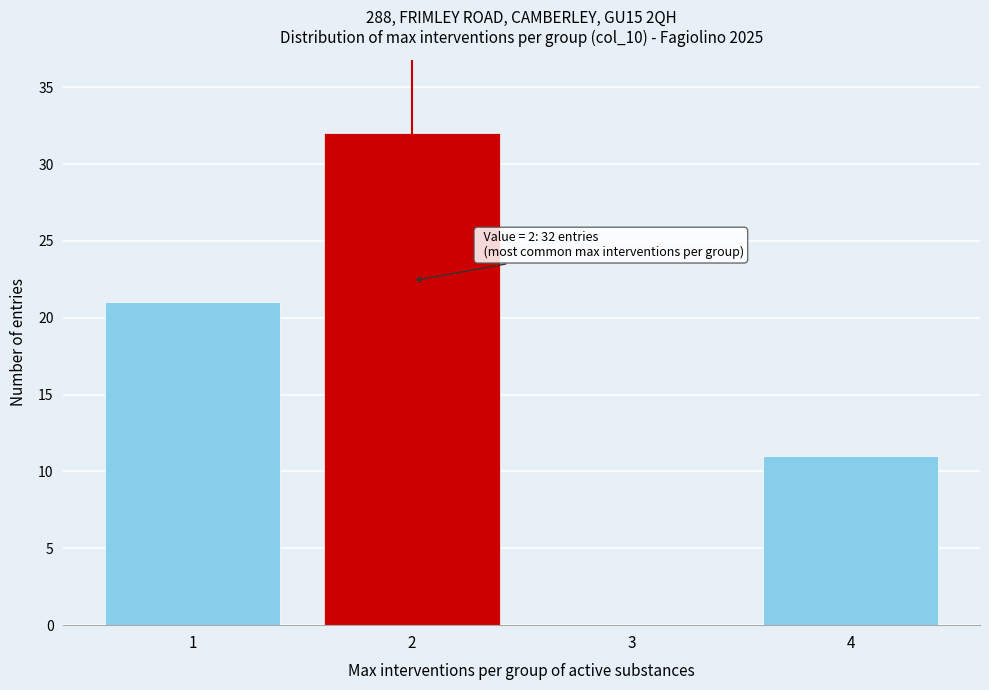

Reading left to right, list all the values displayed in this chart.

1=21	2=32	3=0	4=11